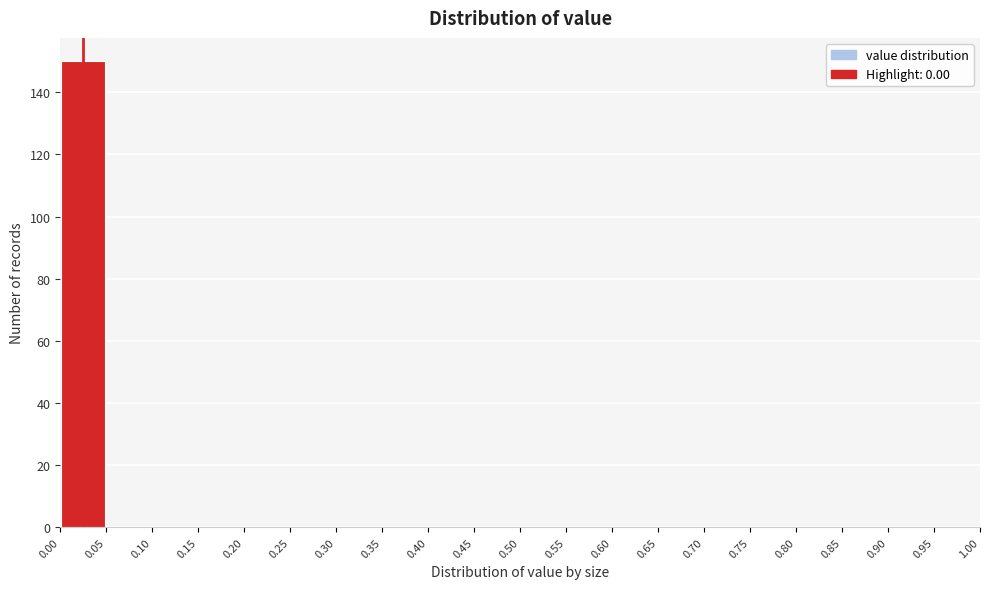

How tall is the bar that spans 0.00 to 0.05 on the x-axis? The values are not printed on the chart, so give them approximately, as read against the axis.

150